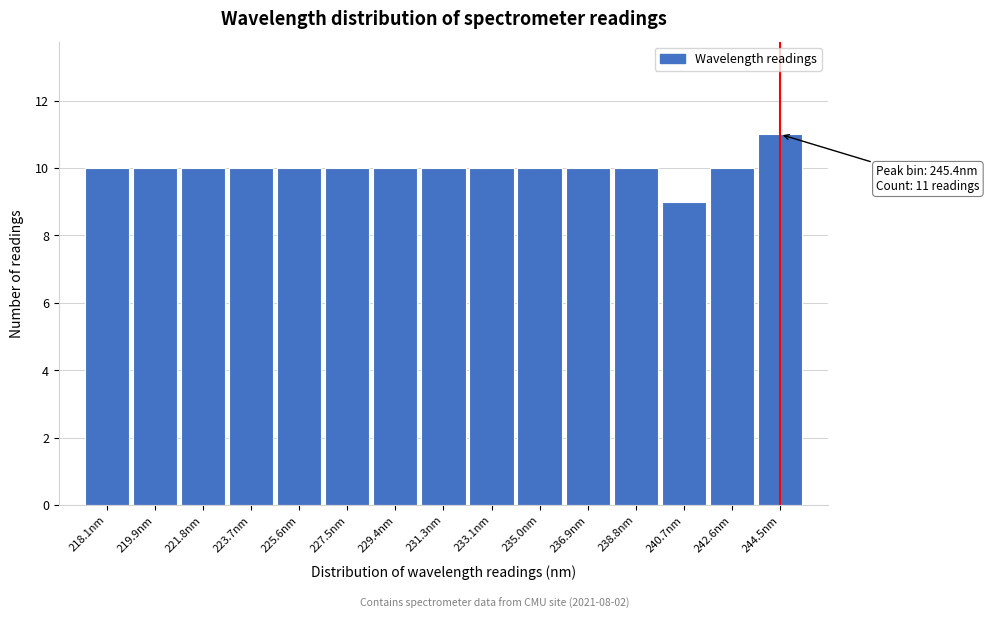

Reading left to right, list all the values displayed in this chart.

10	10	10	10	10	10	10	10	10	10	10	10	9	10	11